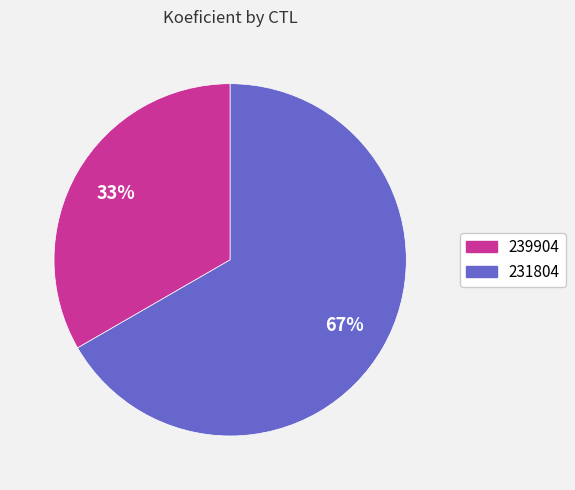

Count the number of slices in the pie.

2